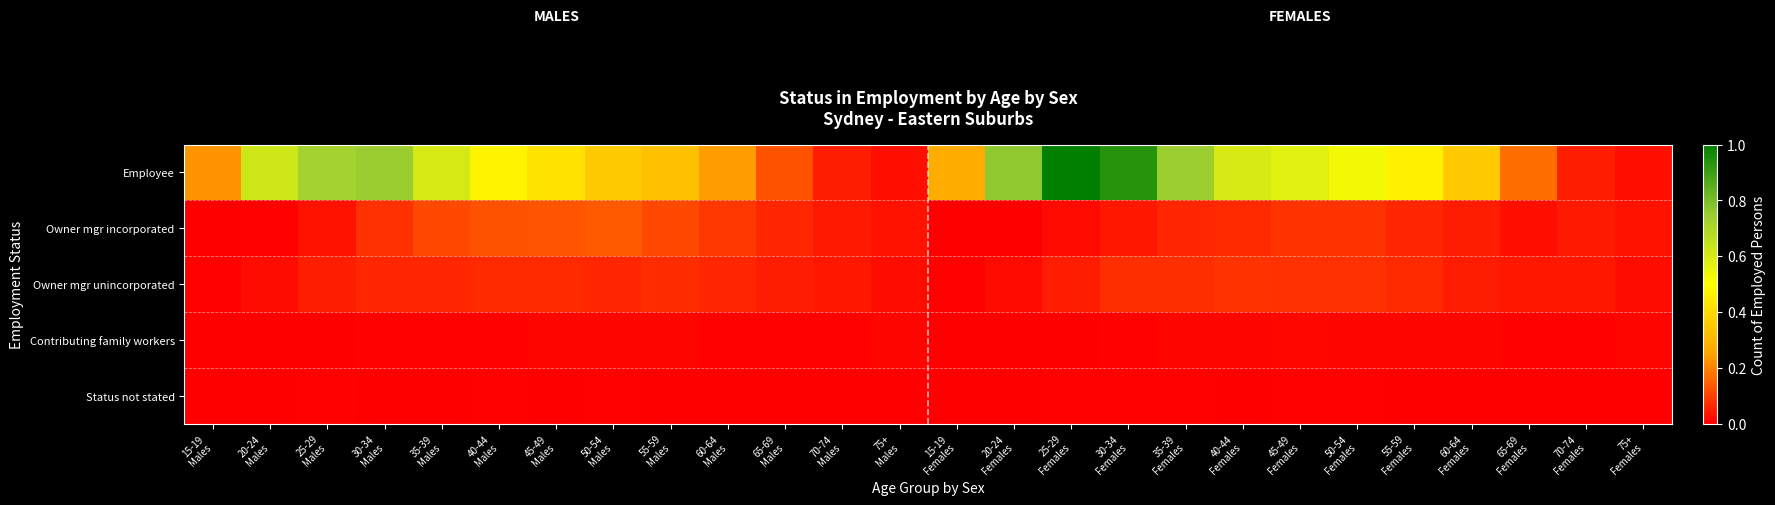

Which series changed the most between 60-64 Males and 35-39 Females?

Employee